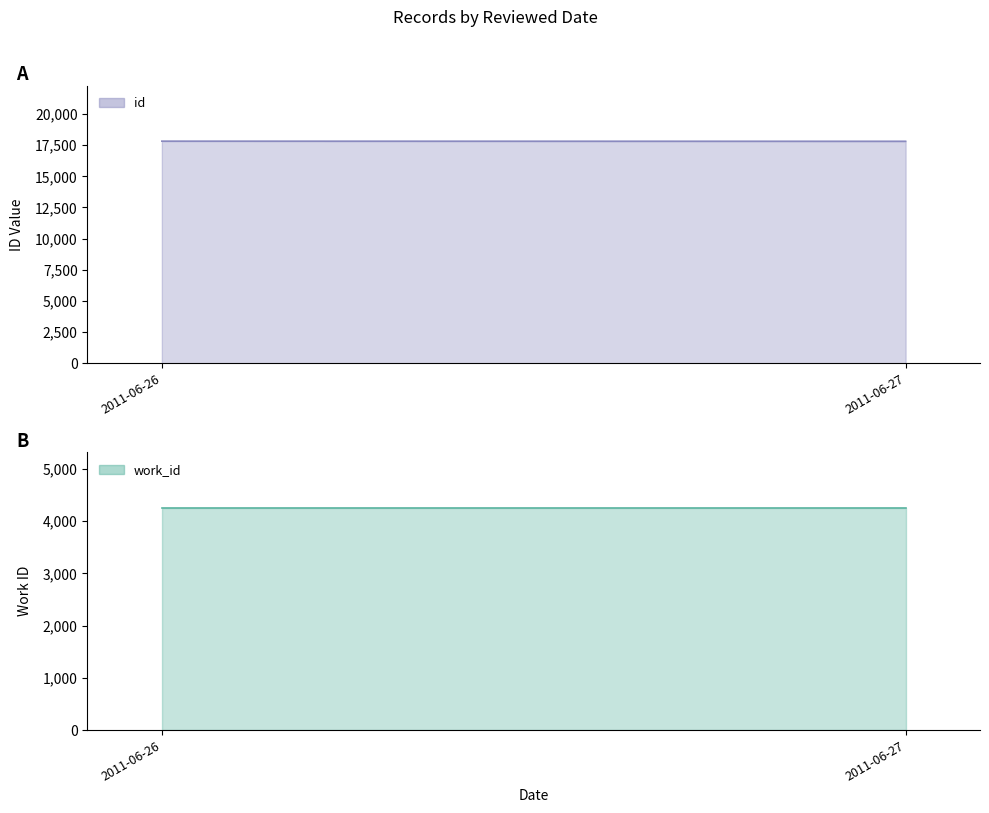

Rank the categories by work_id value from highest to lowest.

2011-06-26, 2011-06-27